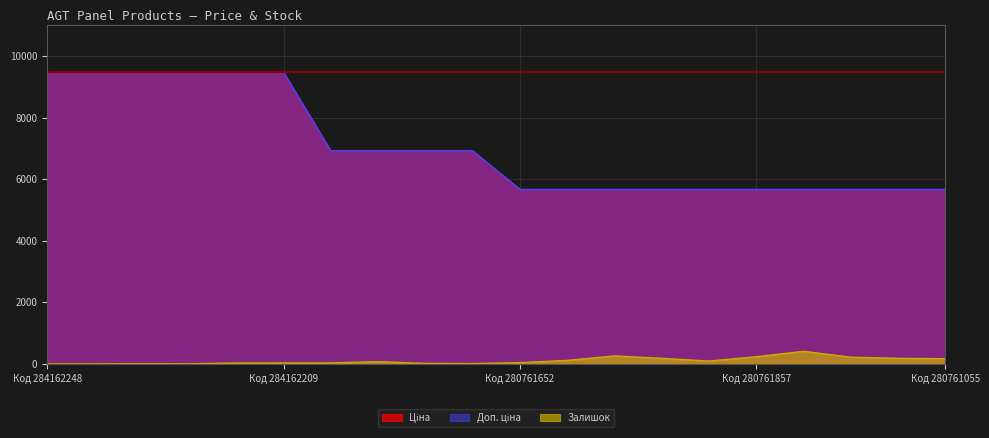

The value of Ціна at 280761651 is 3467.9. True or false?

False